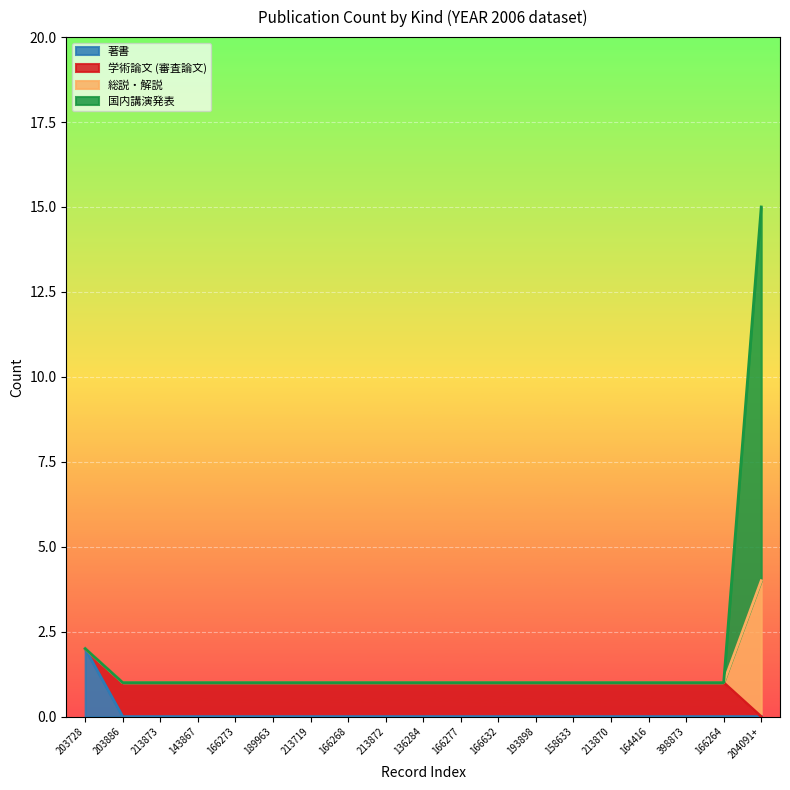

What is the total value across all series at 166264?

1